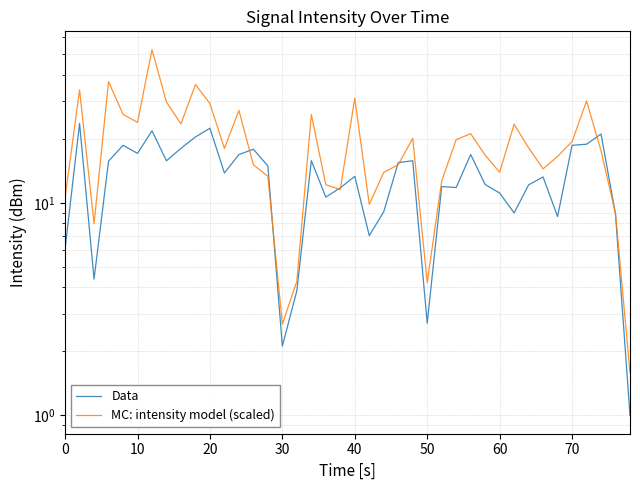

Which series has the largest range (max minus min)?

MC: intensity model (scaled)